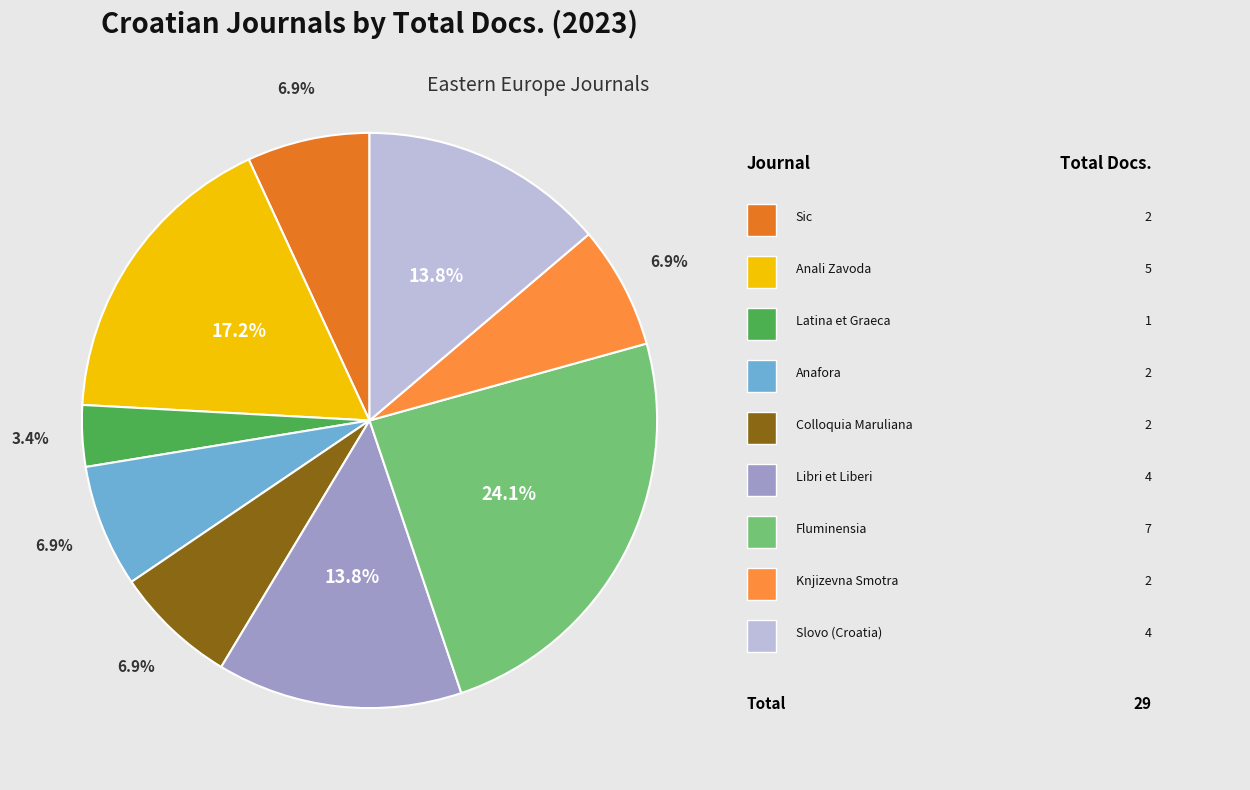

Is there any slice that represents more than half of the pie?

No